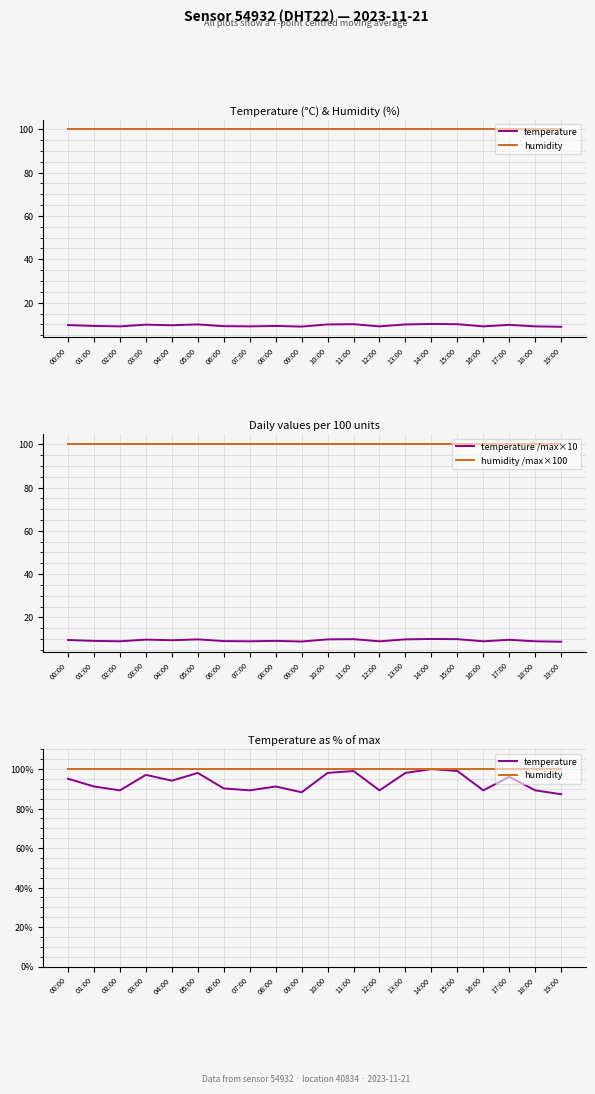

True or false: humidity and temperature intersect in this chart.

False